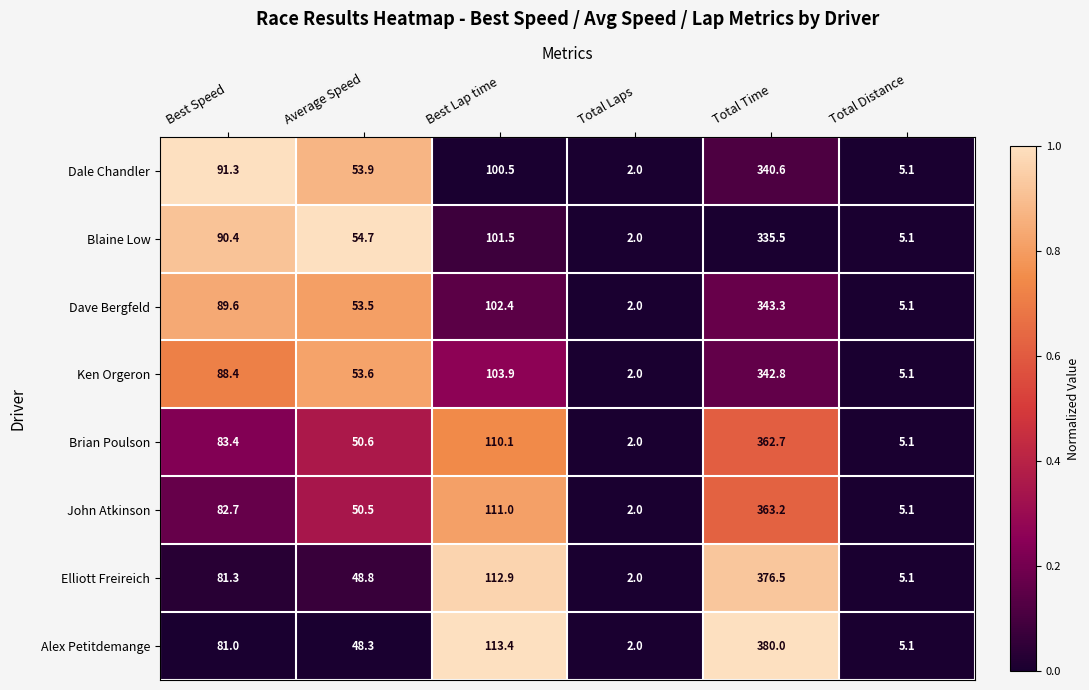

Which series has the largest total across all categories?

Alex Petitdemange